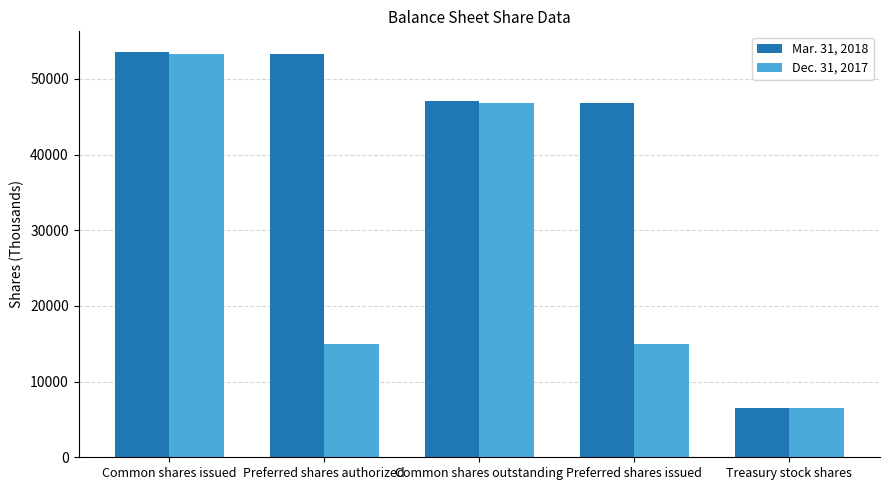

Which series has the widest spread of values?

Mar. 31, 2018